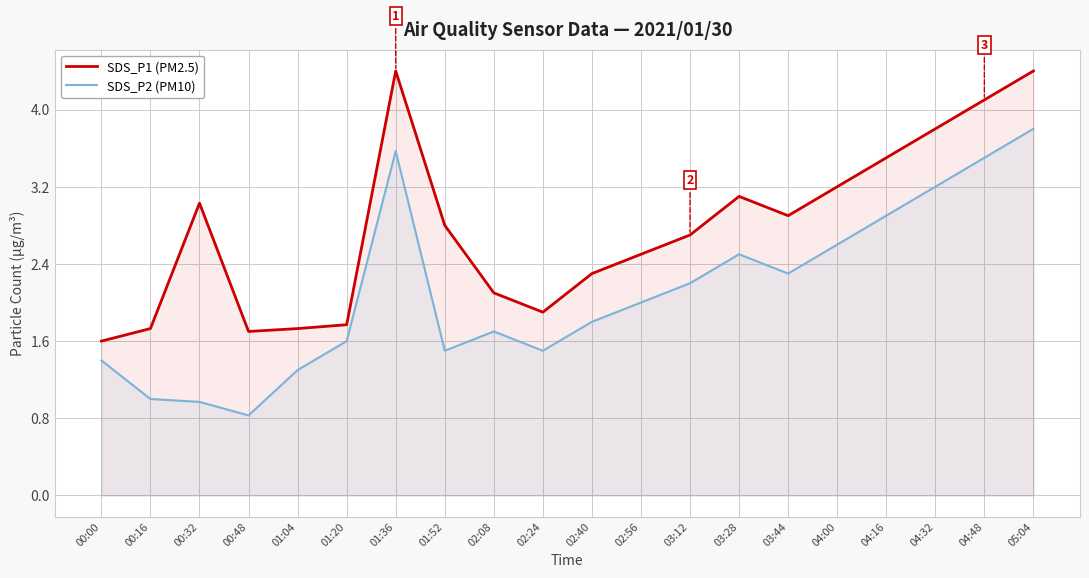

How many interior local valleys does the SDS_P2 (PM10) series have?

4